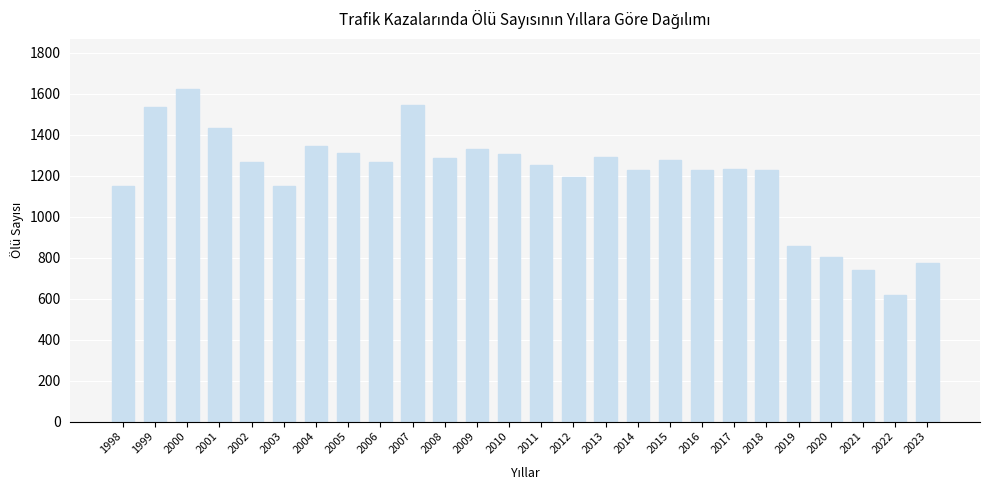

Approximately how many times larger is the value at 2003 compared to 2015?

0.9